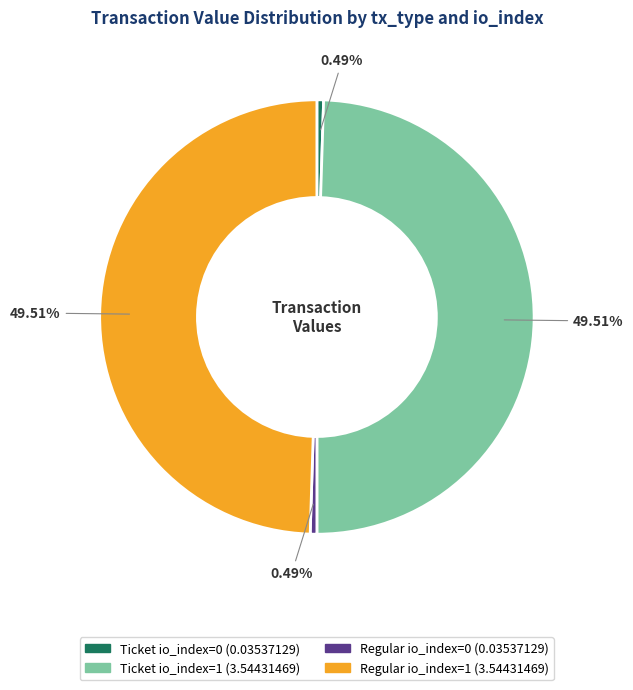

How many slices are in this pie chart?

4